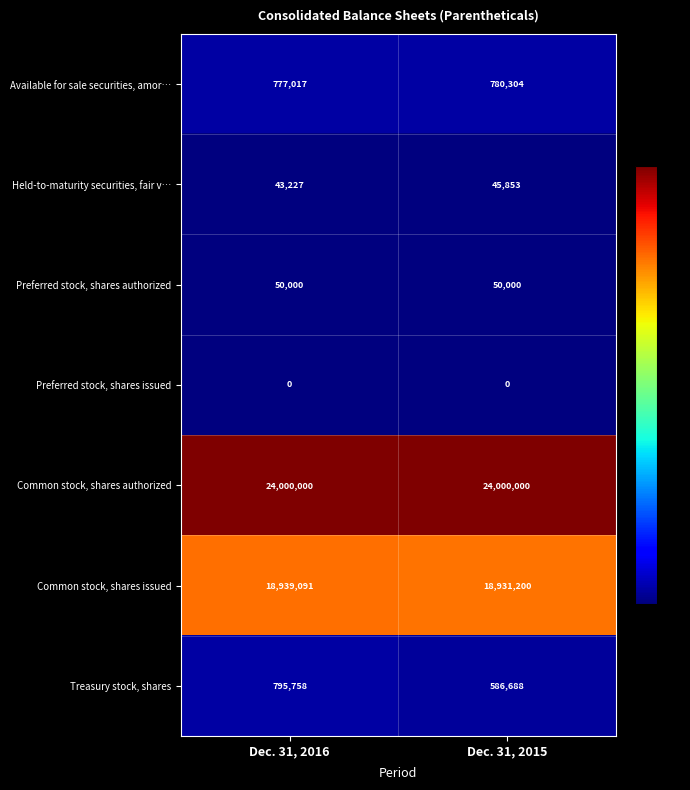

At how many categories does at least one series exceed 3021159?

2